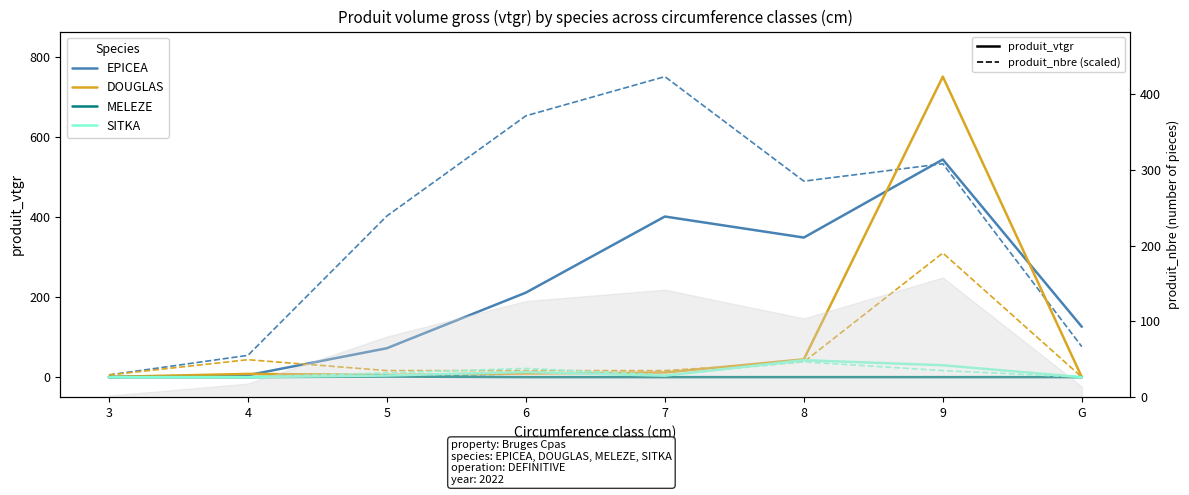

What is the difference between the DOUGLAS values at 4 and 6?

0.9